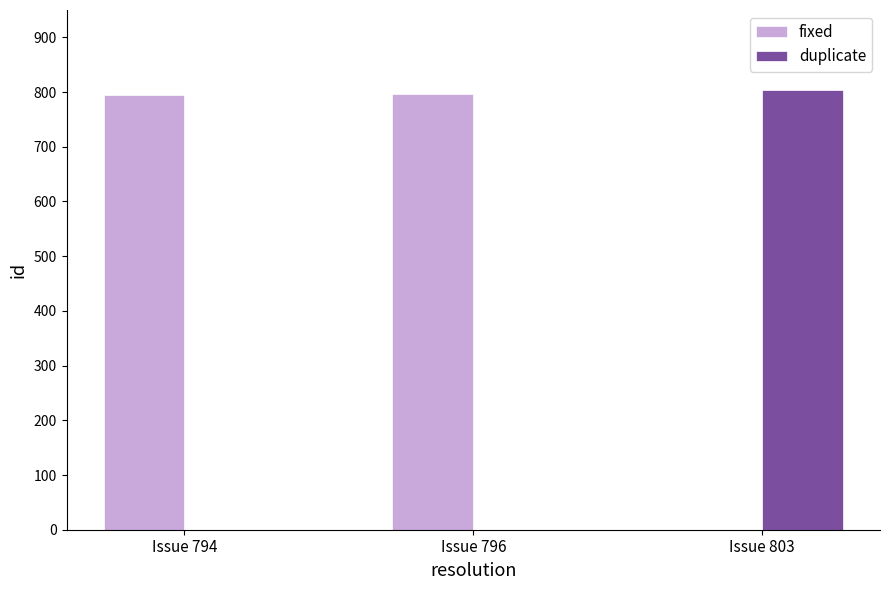

Which series has the largest total across all categories?

fixed